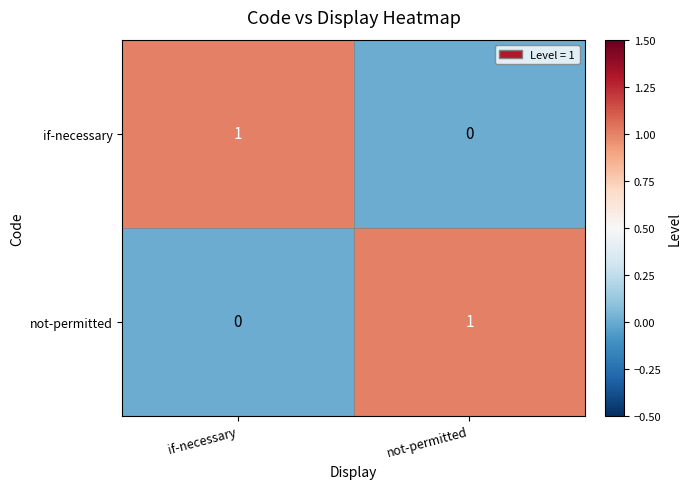

How many values in the not-permitted series are below 1?

1